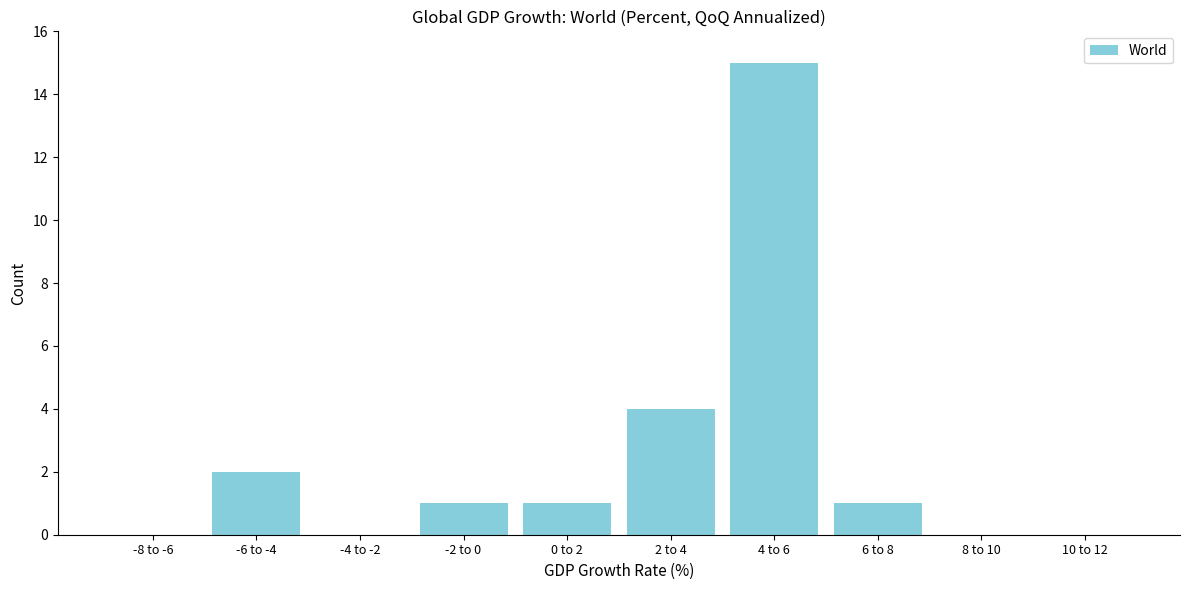

Reading right to left, transcribe all the data shown in this chart.

10 to 12=0	8 to 10=0	6 to 8=1	4 to 6=15	2 to 4=4	0 to 2=1	-2 to 0=1	-4 to -2=0	-6 to -4=2	-8 to -6=0